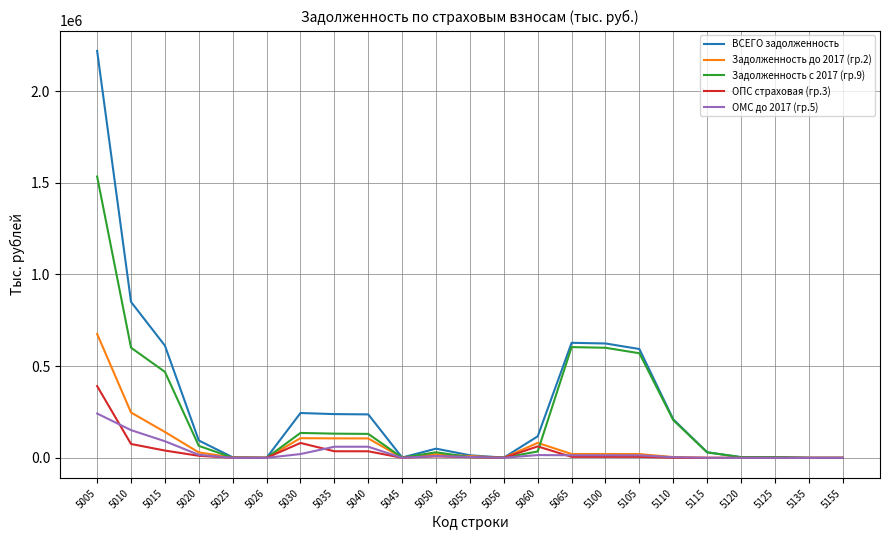

Rank the series by their maximum value, from highest to lowest.

ВСЕГО задолженность, Задолженность с 2017 (гр.9), Задолженность до 2017 (гр.2), ОПС страховая (гр.3), ОМС до 2017 (гр.5)